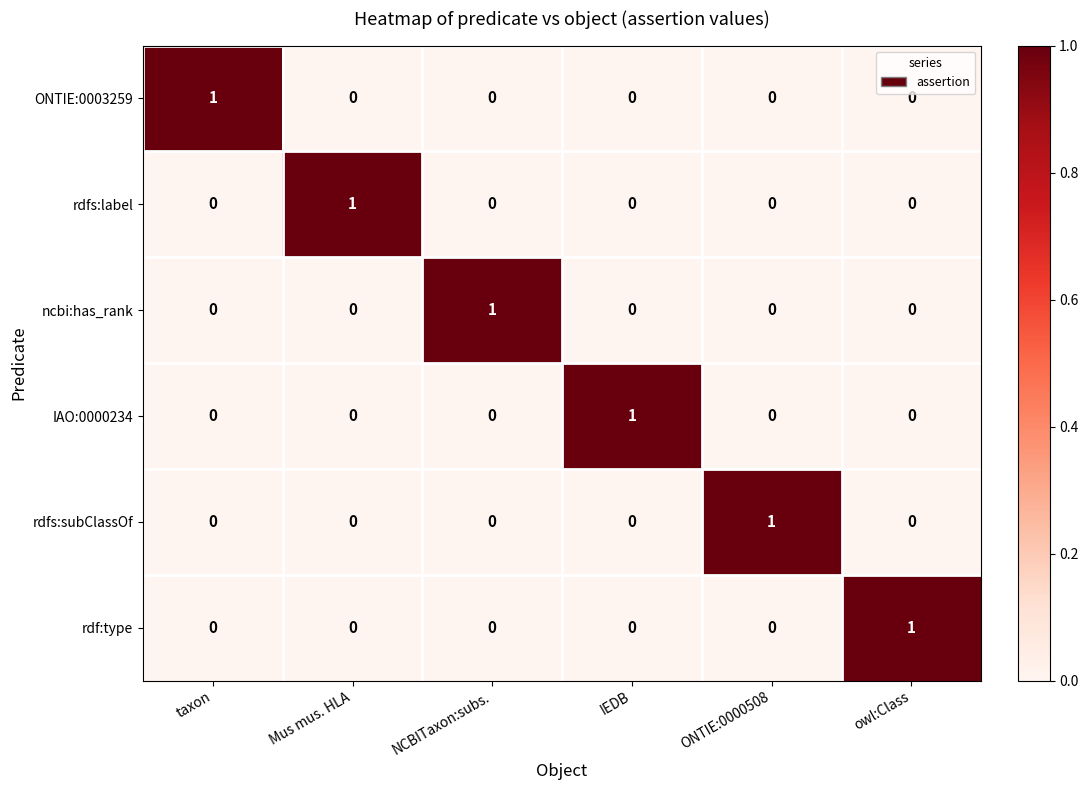

At how many categories does at least one series exceed 0?

6